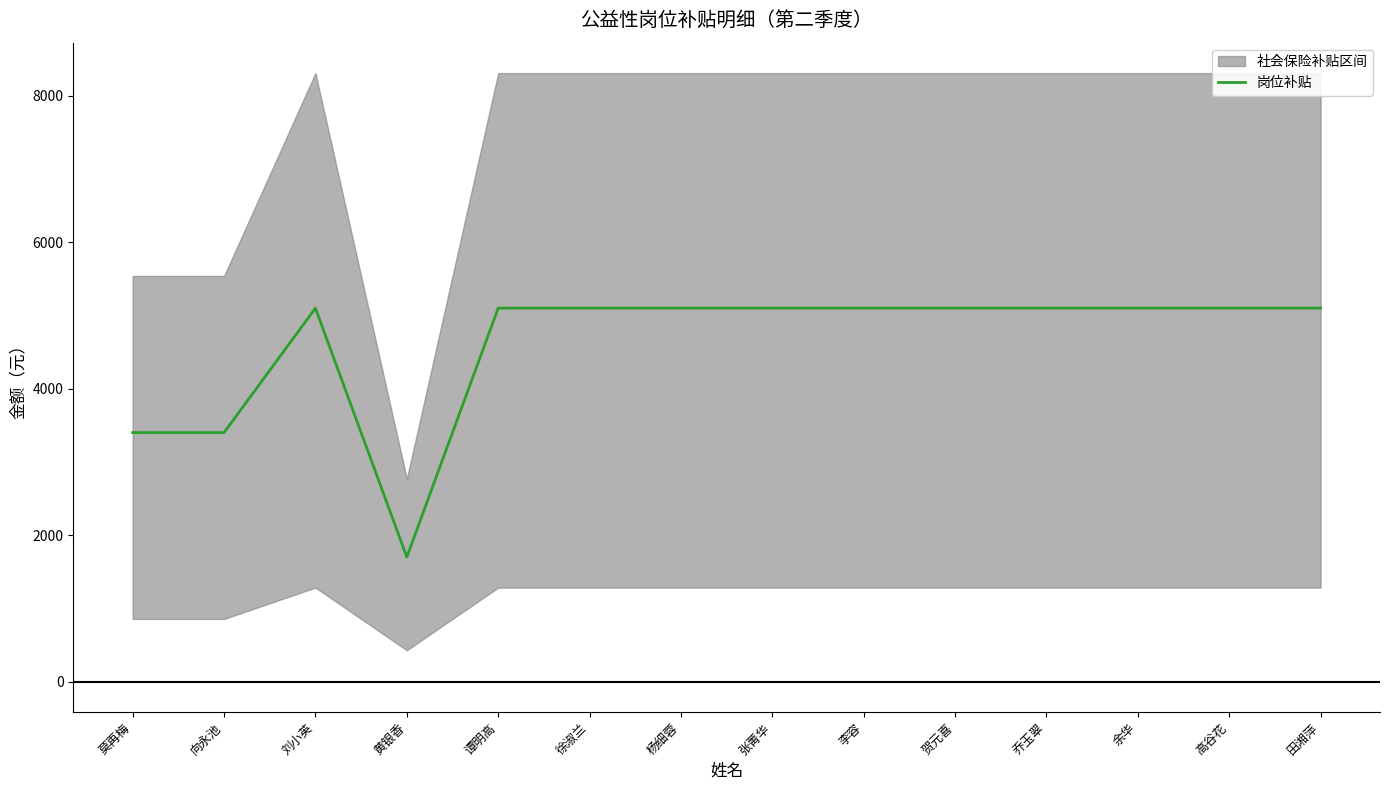

At which category does the data reach its first local peak?

刘小英